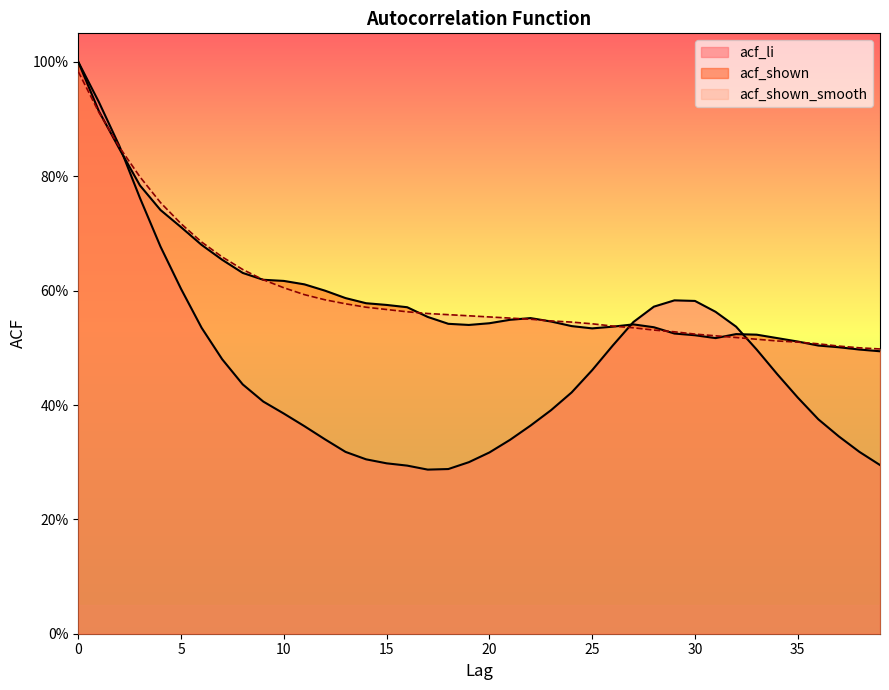

What is the average value of the acf_shown series?

0.6